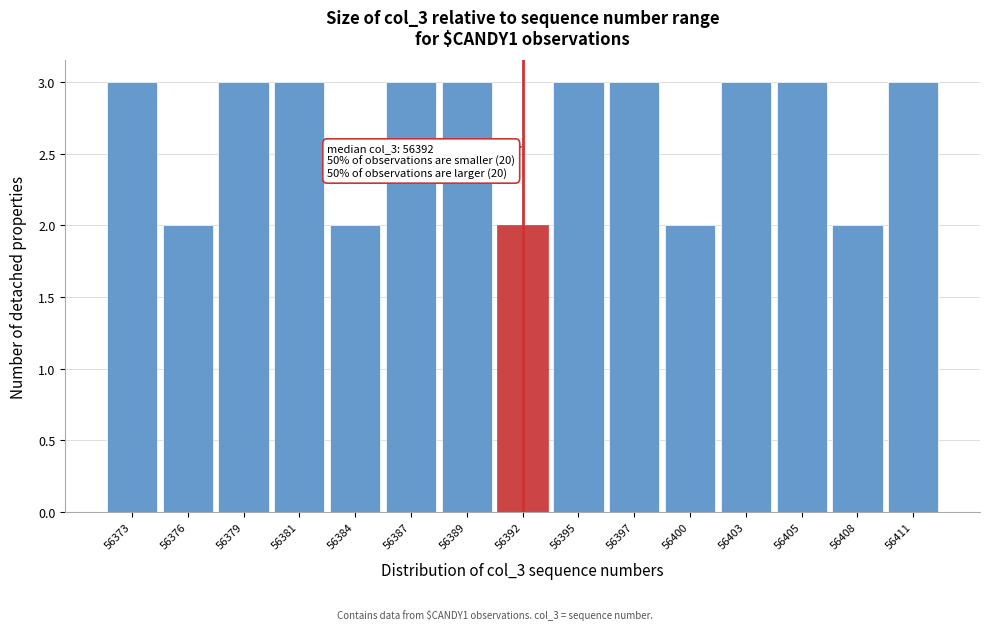

Reading left to right, what are all the values shown in this chart?

56373=3	56376=2	56379=3	56381=3	56384=2	56387=3	56389=3	56392=2	56395=3	56397=3	56400=2	56403=3	56405=3	56408=2	56411=3